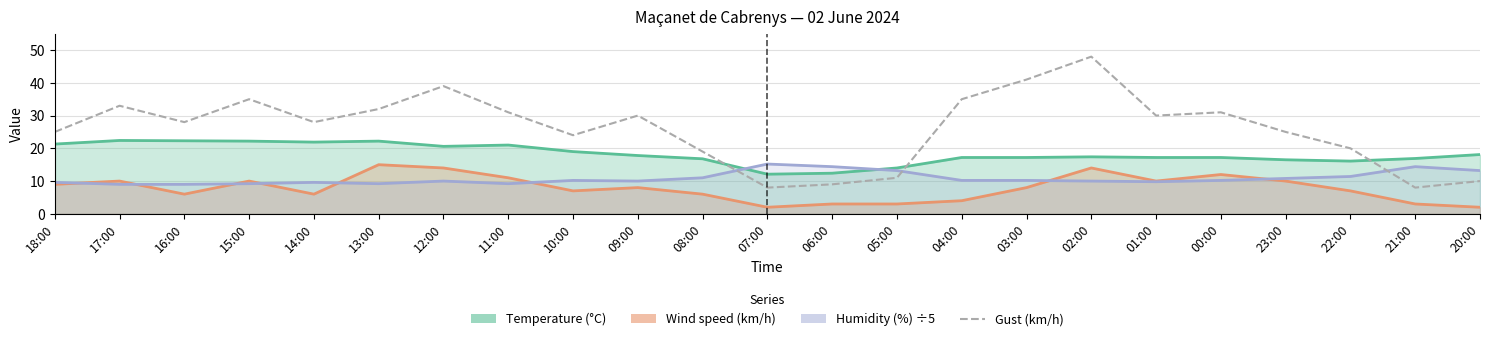

Reading right to left, list all the values displayed in this chart.

Temperature (°C): 20:00=18.1	21:00=16.9	22:00=16.1	23:00=16.5	00:00=17.2	01:00=17.2	02:00=17.4	03:00=17.2	04:00=17.2	05:00=14.0	06:00=12.4	07:00=12.1	08:00=16.8	09:00=17.8	10:00=19.0	11:00=21.0	12:00=20.6	13:00=22.2	14:00=21.9	15:00=22.2	16:00=22.3	17:00=22.4	18:00=21.3
Wind speed (km/h): 20:00=2.0	21:00=3.0	22:00=7.0	23:00=10.0	00:00=12.0	01:00=10.0	02:00=14.0	03:00=8.0	04:00=4.0	05:00=3.0	06:00=3.0	07:00=2.0	08:00=6.0	09:00=8.0	10:00=7.0	11:00=11.0	12:00=14.0	13:00=15.0	14:00=6.0	15:00=10.0	16:00=6.0	17:00=10.0	18:00=9.0
Humidity (%) ÷5: 20:00=13.2	21:00=14.4	22:00=11.4	23:00=10.8	00:00=10.2	01:00=9.8	02:00=10.0	03:00=10.2	04:00=10.2	05:00=13.2	06:00=14.4	07:00=15.2	08:00=11.0	09:00=10.0	10:00=10.2	11:00=9.2	12:00=10.0	13:00=9.2	14:00=9.6	15:00=9.2	16:00=9.0	17:00=9.0	18:00=9.6
Gust (km/h): 20:00=10.0	21:00=8.0	22:00=20.0	23:00=25.0	00:00=31.0	01:00=30.0	02:00=48.0	03:00=41.0	04:00=35.0	05:00=11.0	06:00=9.0	07:00=8.0	08:00=19.0	09:00=30.0	10:00=24.0	11:00=31.0	12:00=39.0	13:00=32.0	14:00=28.0	15:00=35.0	16:00=28.0	17:00=33.0	18:00=25.0